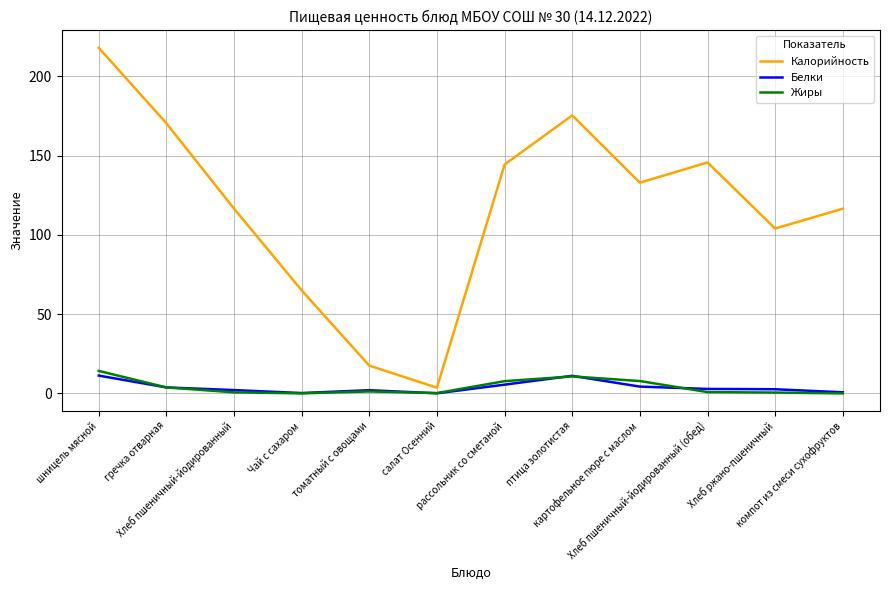

True or false: Жиры and Калорийность intersect in this chart.

False